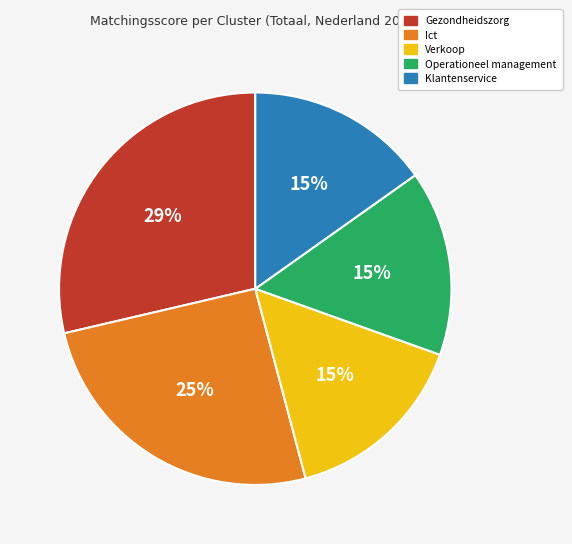

To the nearest percent, what portion does Ict represent?

25%